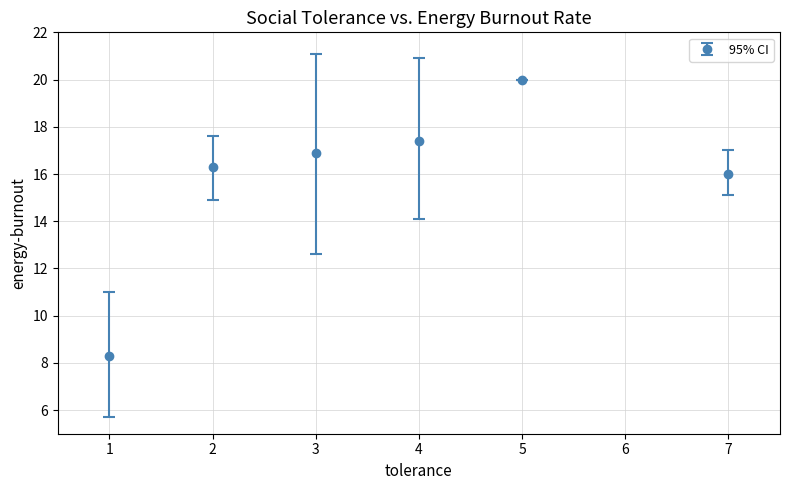

What value does the data have at 5?

20.0